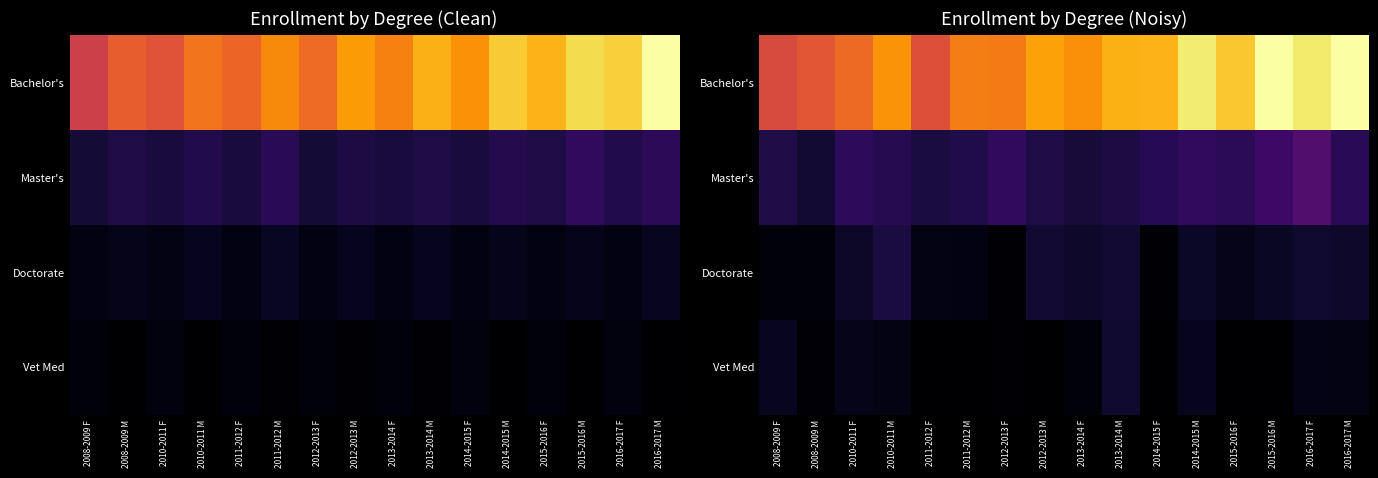

At which label does Doctorate reach its minimum?

2012-2013 F